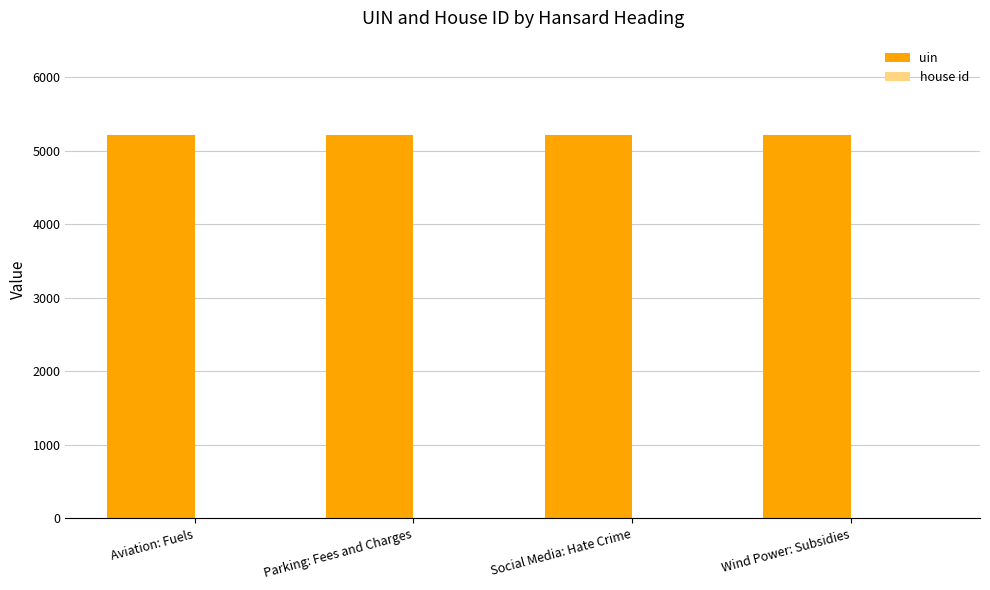

What is the sum of all uin values?

20880